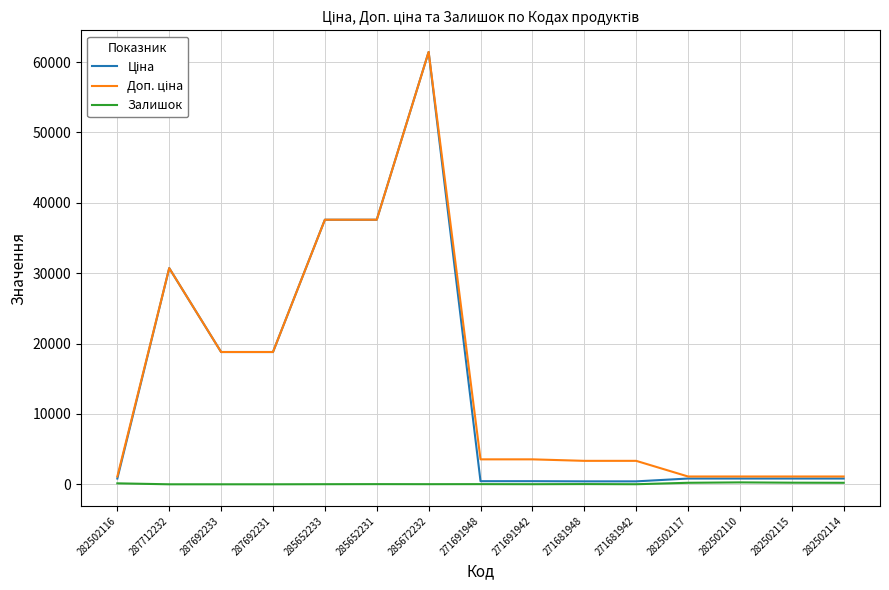

What is the spread (max minus min) of values at 282502117?

894.2